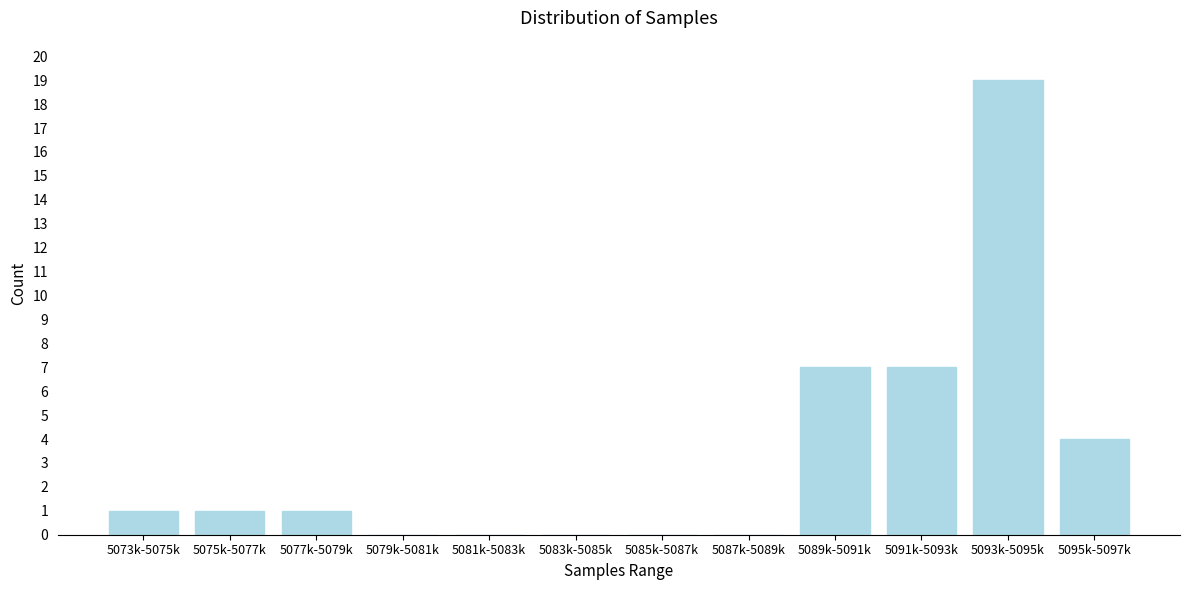

Reading left to right, what are all the values shown in this chart?

5073k-5075k=1	5075k-5077k=1	5077k-5079k=1	5079k-5081k=0	5081k-5083k=0	5083k-5085k=0	5085k-5087k=0	5087k-5089k=0	5089k-5091k=7	5091k-5093k=7	5093k-5095k=19	5095k-5097k=4